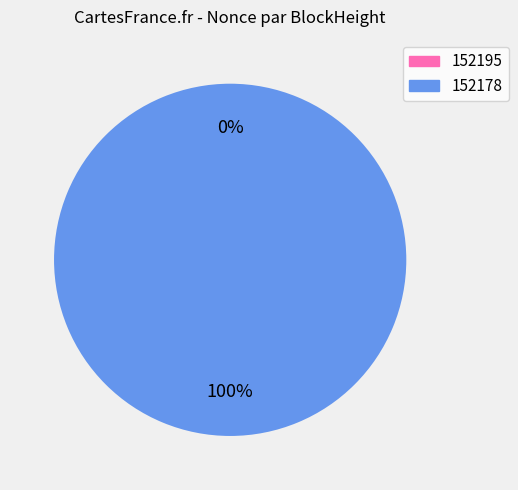

To the nearest percent, what is the average slice percentage?

50%